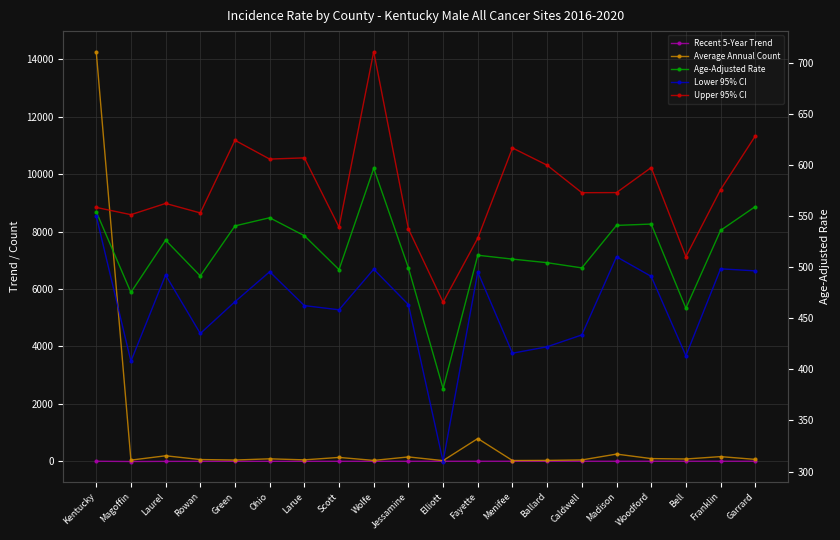

At which category does Lower 95% CI reach its first local valley?

Magoffin